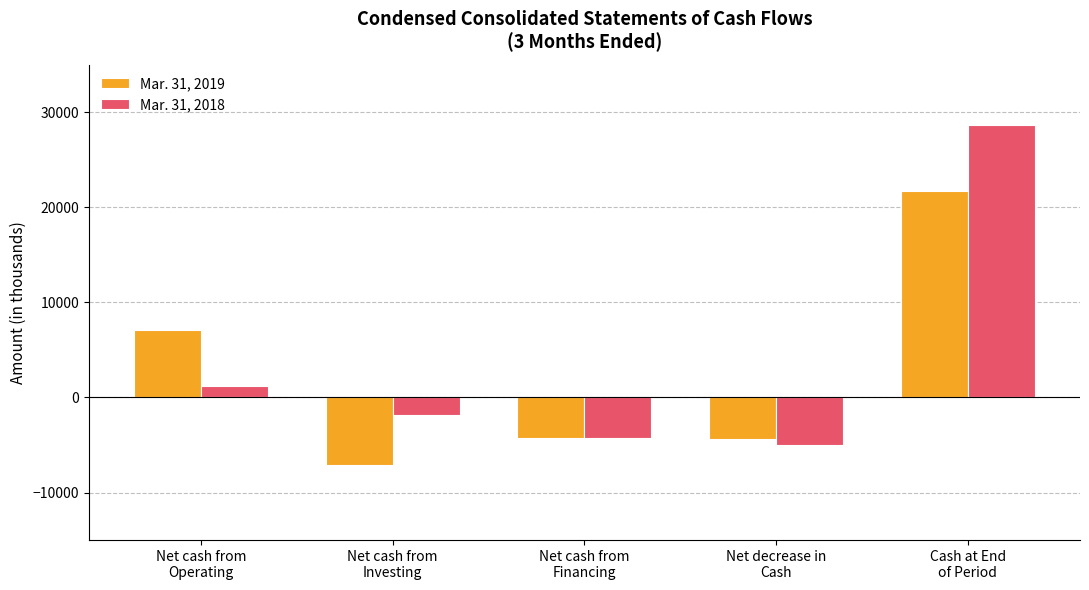

What is the difference between the second highest and minimum values in the Mar. 31, 2018 series?

6169